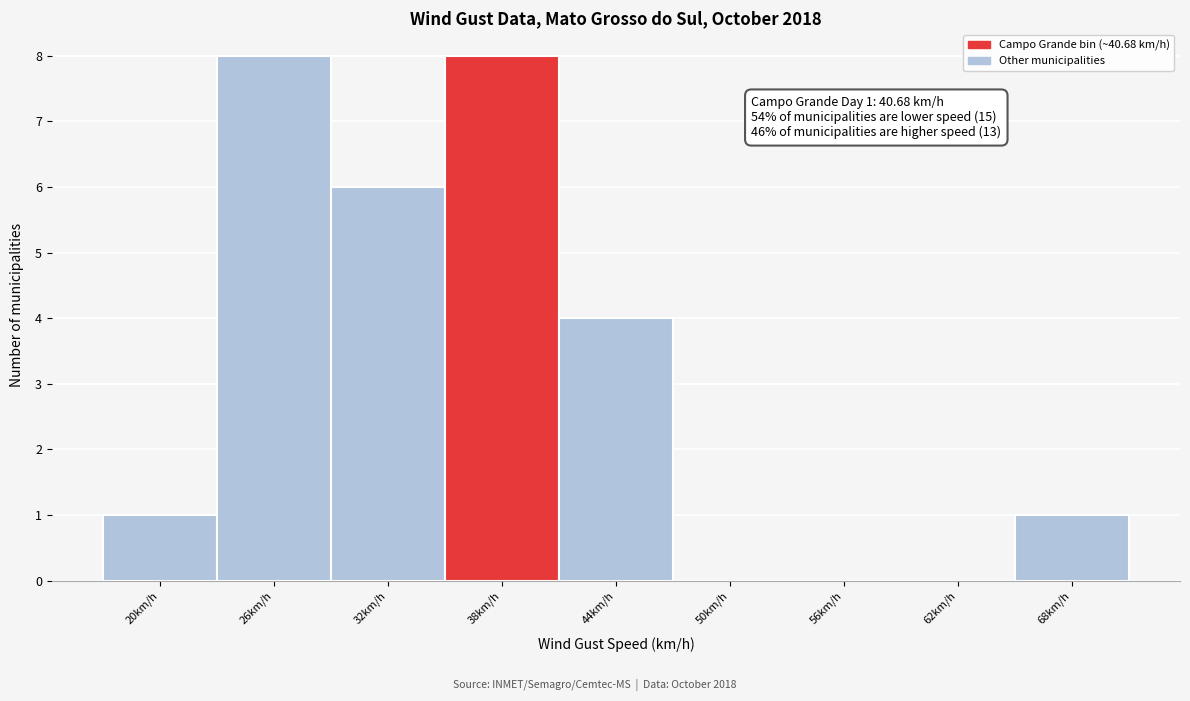

Reading left to right, list all the values displayed in this chart.

20km/h=1	26km/h=8	32km/h=6	38km/h=8	44km/h=4	50km/h=0	56km/h=0	62km/h=0	68km/h=1